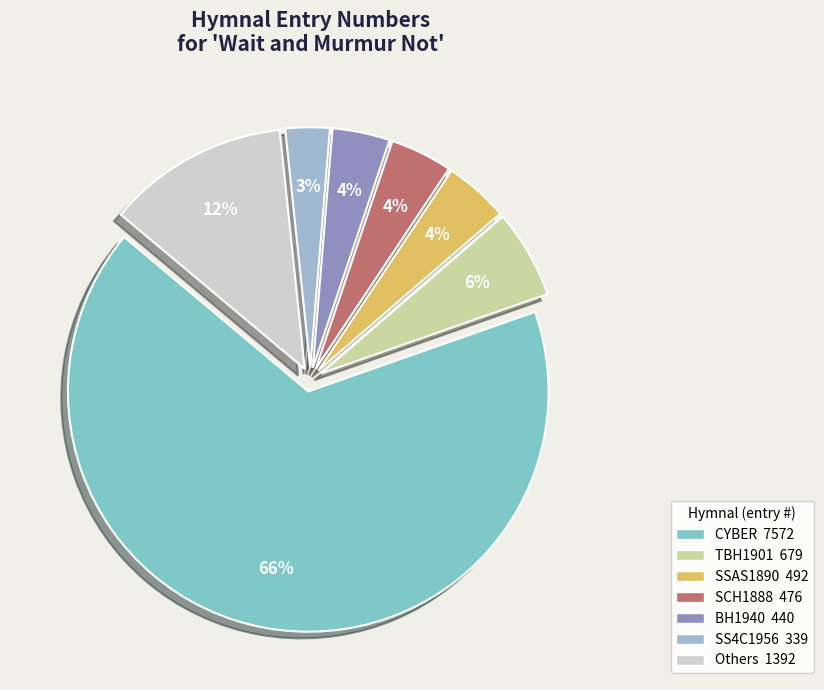

How many slices are in this pie chart?

7